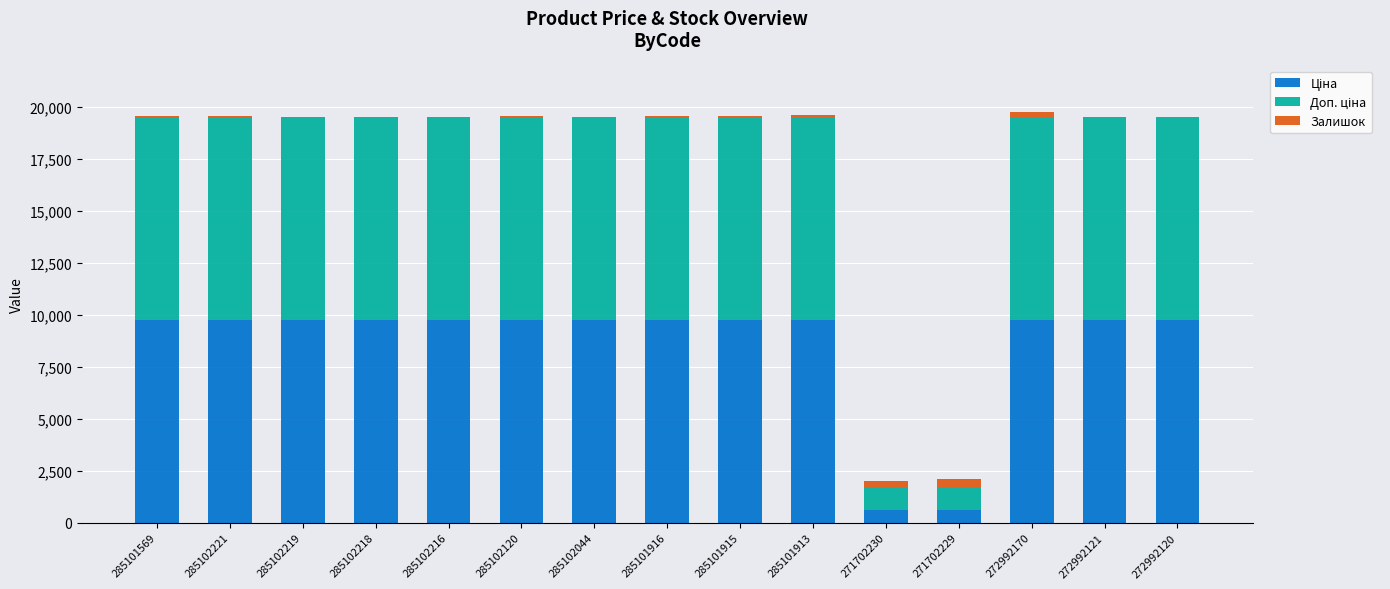

Which has a higher value, 285101913 or 271702230?

285101913